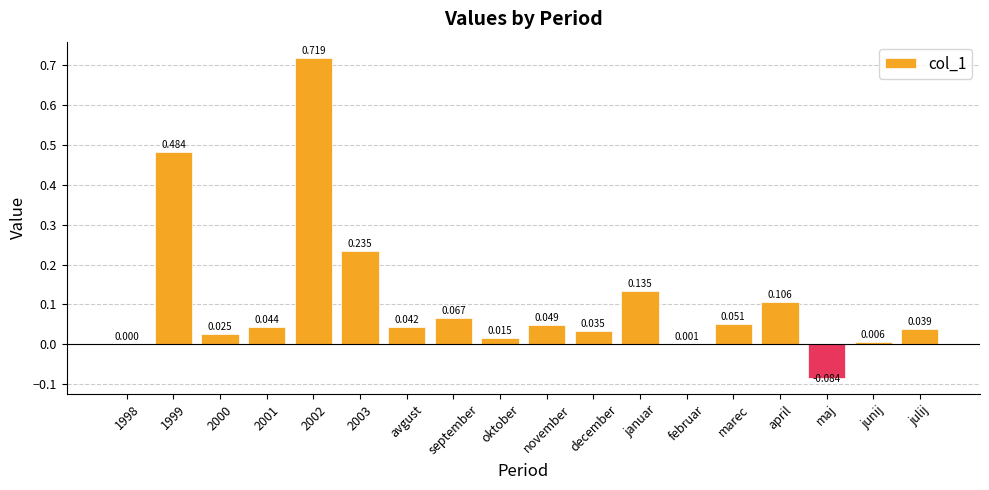

What is the maximum value shown in the chart?

0.7